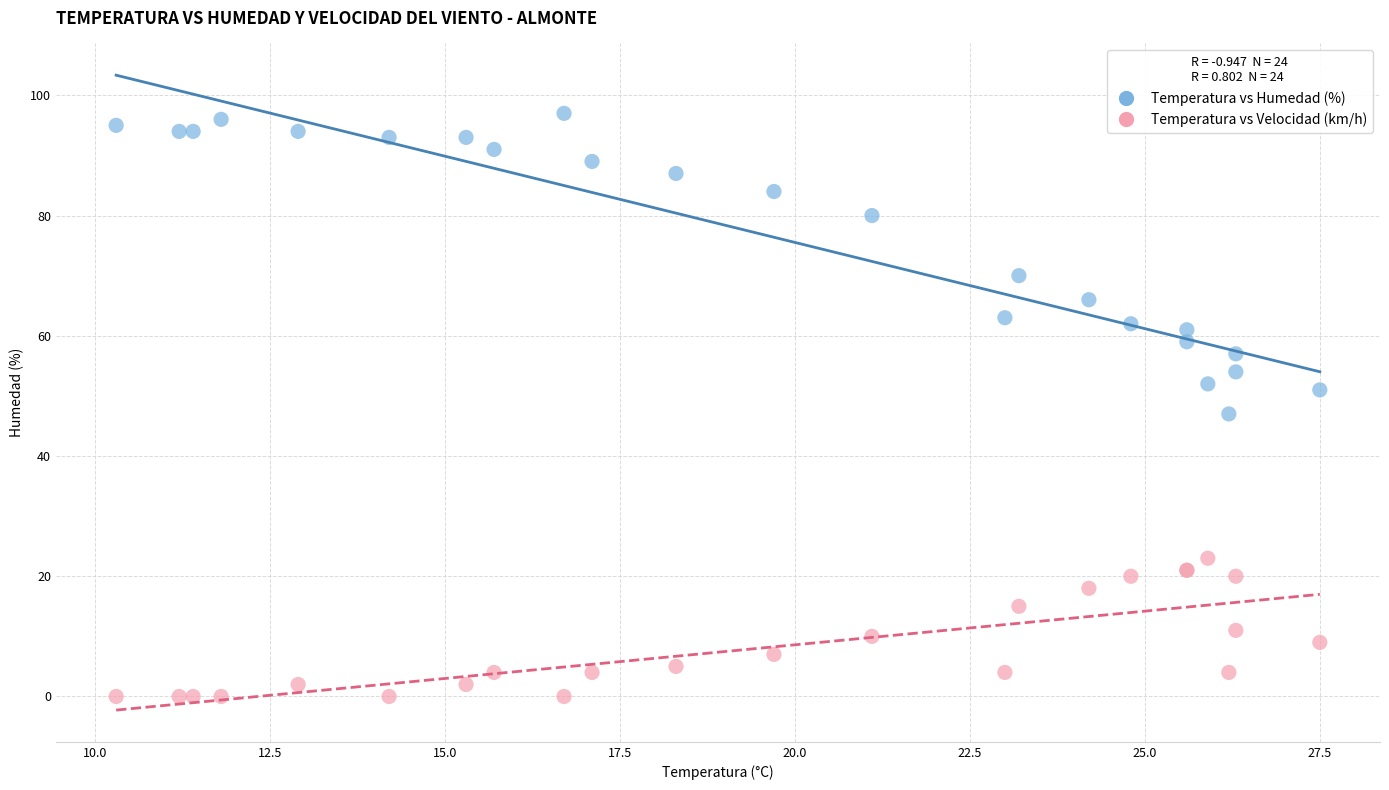

Which series reaches the maximum Y coordinate?

Temperatura vs Humedad (%)